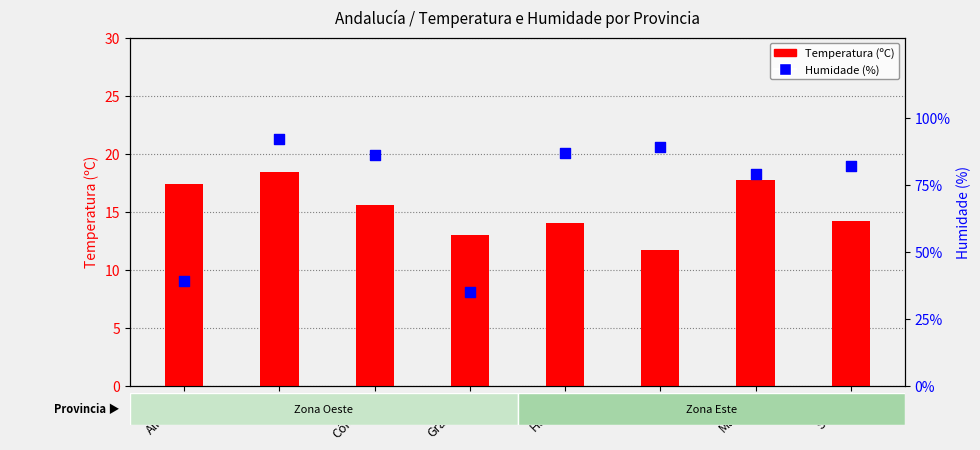

Which series has the largest total across all categories?

Humidade (%)